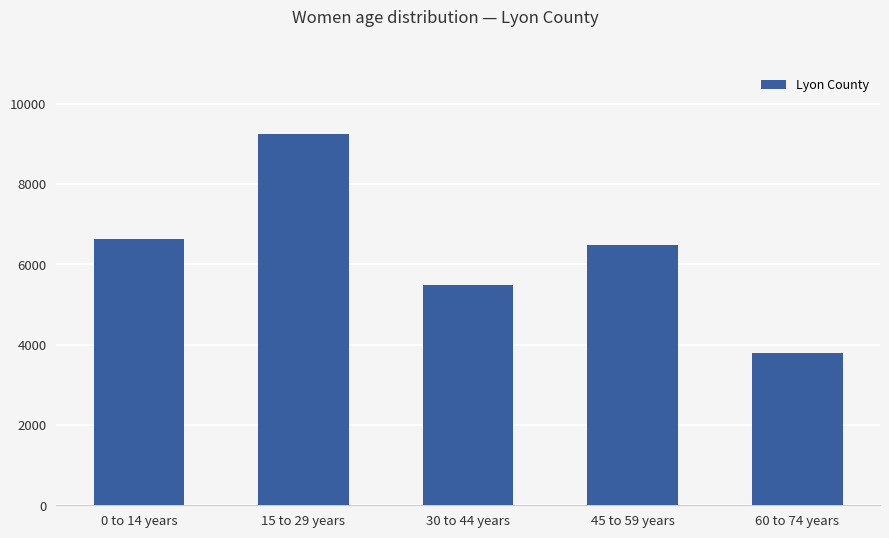

What is the change in value from 0 to 14 years to 15 to 29 years?

+2615